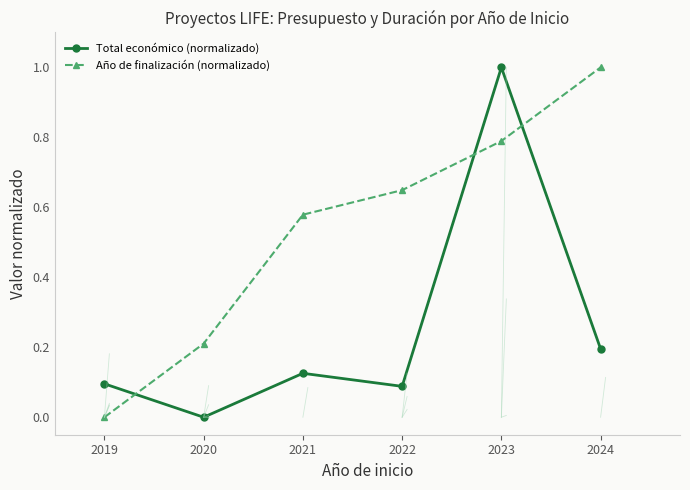

What is the difference between the highest and lowest values at 2020?

0.2